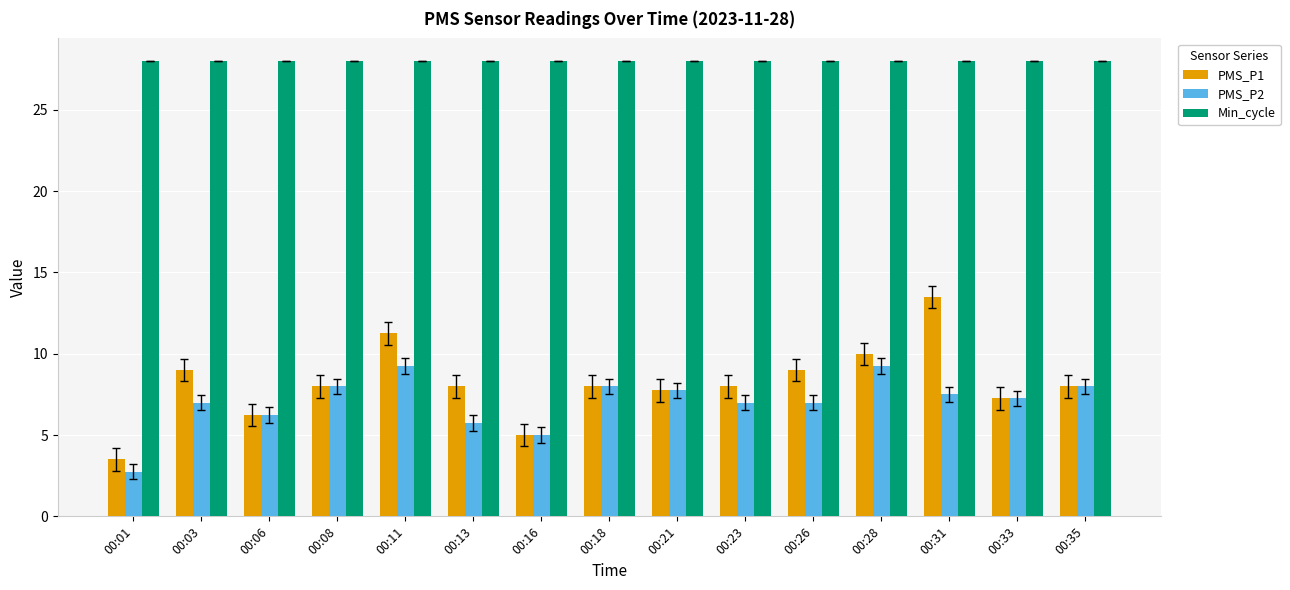

What is the difference between the highest and lowest values at 00:23?

21.0